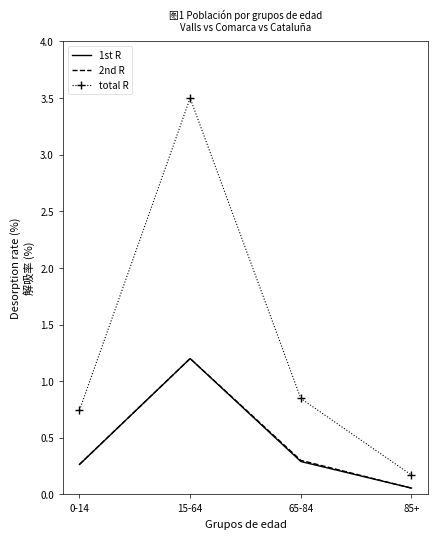

What is the difference between the highest and lowest values at 0-14?

0.5